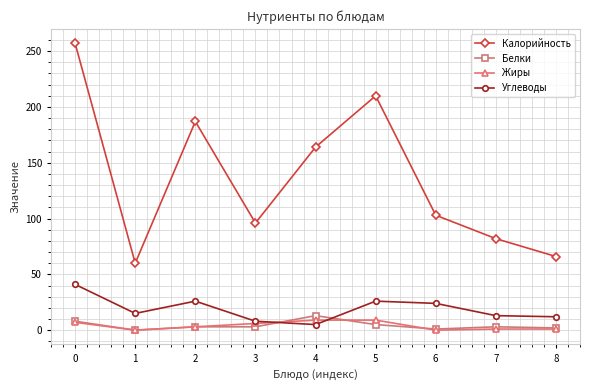

What is the maximum value for Жиры?

9